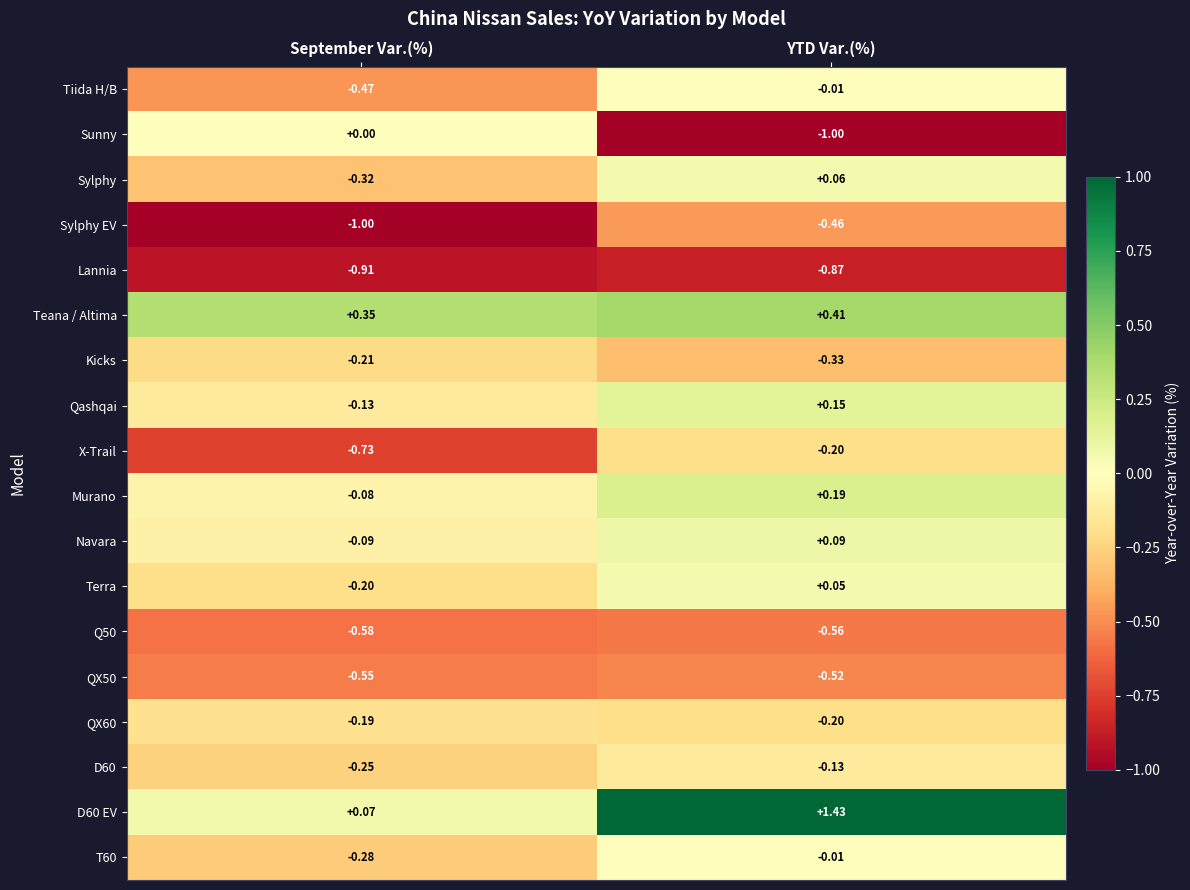

Which series has the largest range (max minus min)?

D60 EV